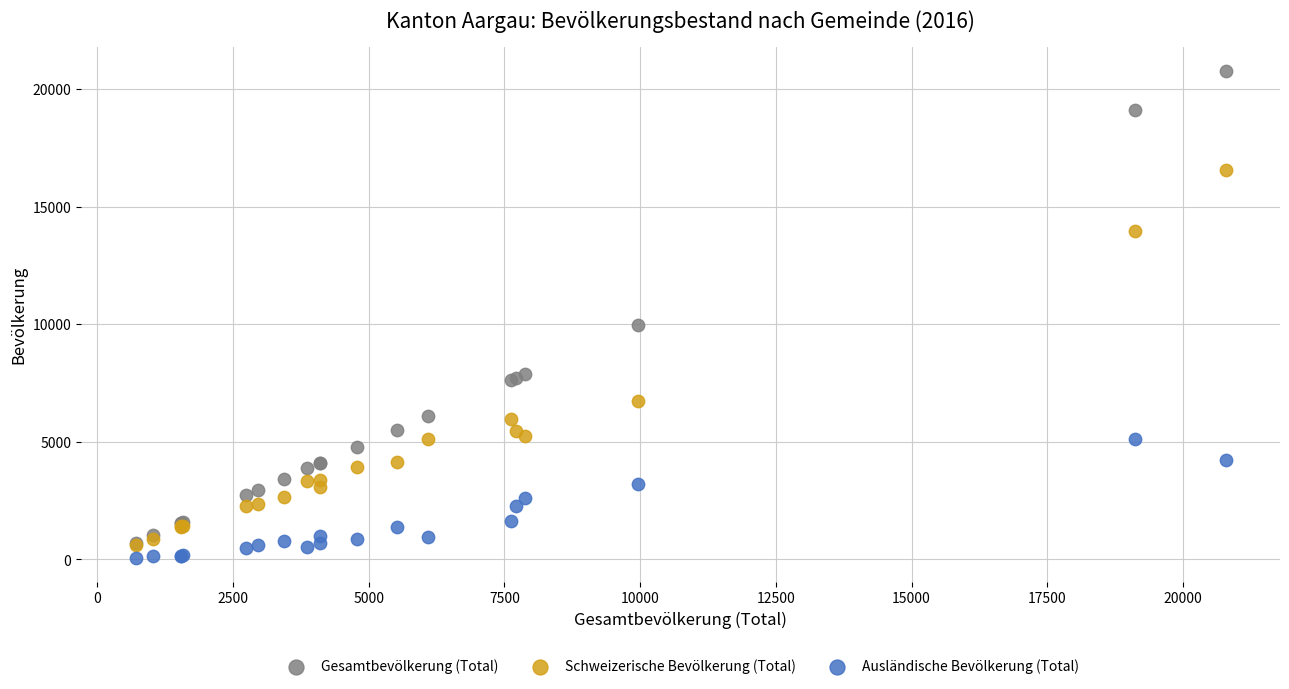

In the Gesamtbevölkerung (Total) series, what Y value is closest to 10744?

9960